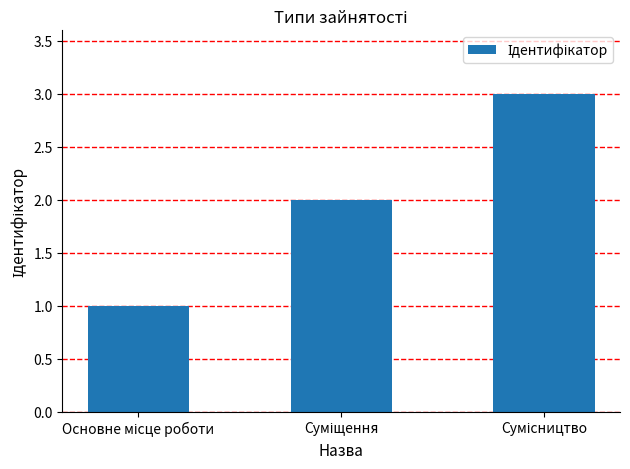

What is the greatest value displayed?

3